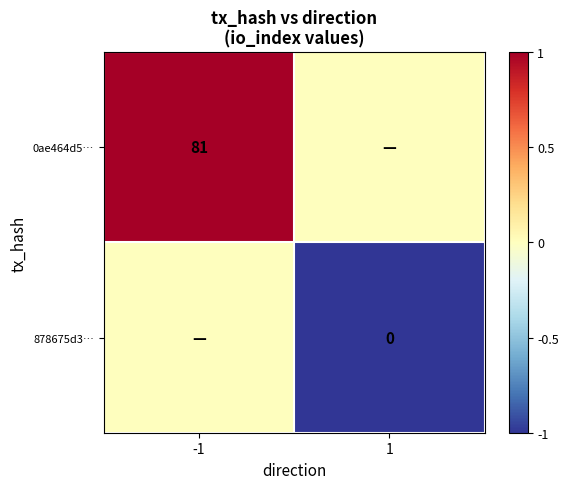

At how many categories does at least one series exceed 0?

1